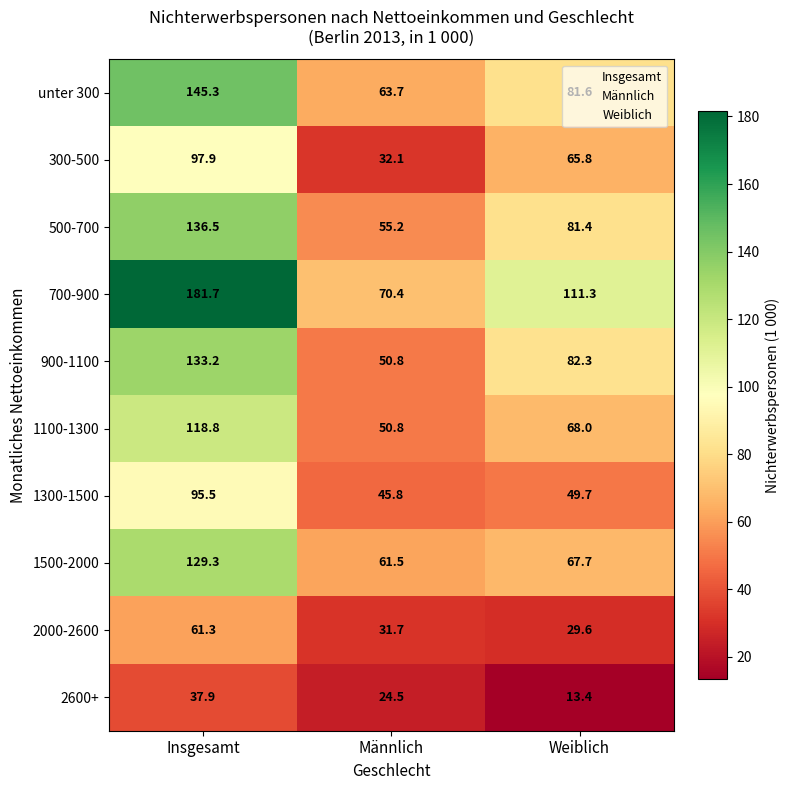

What is the difference between the highest and lowest values at Weiblich?

97.9